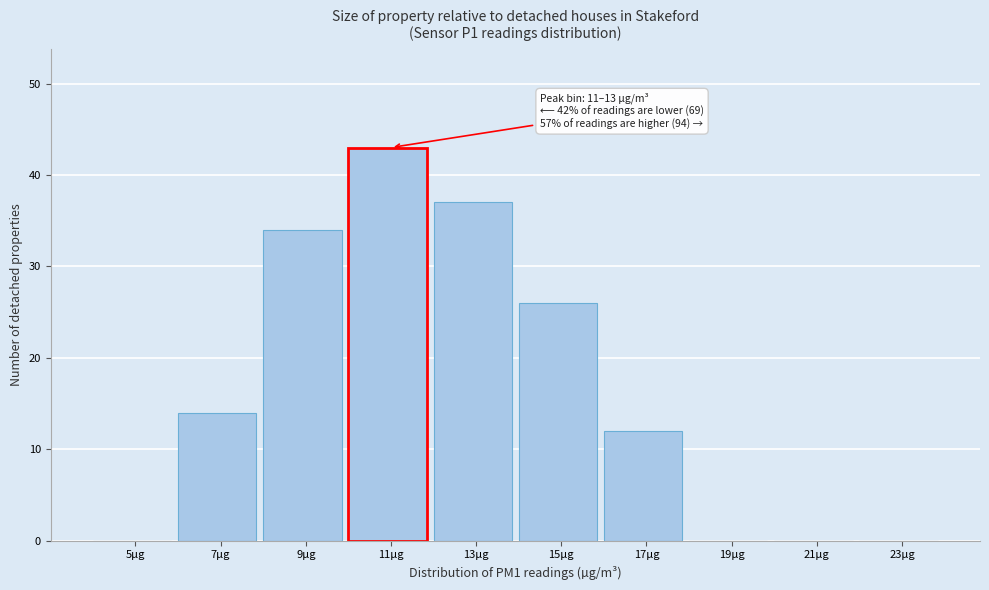

Reading left to right, what are all the values shown in this chart?

5µg=0	7µg=14	9µg=34	11µg=43	13µg=37	15µg=26	17µg=12	19µg=0	21µg=0	23µg=0